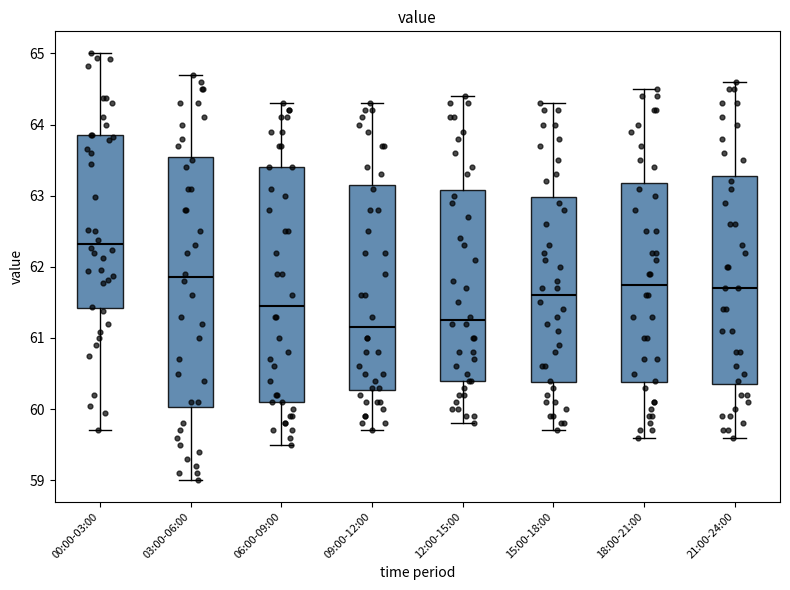

Reading left to right, transcribe this box plot: for each box, give where its median line is, the range the box spans, and where its two whiskers end, as read against the y-axis. The values are not printed on the chart, so give them approximately, as read against the axis.

00:00-03:00: median 62.3, box 61.4 to 63.9, whiskers 59.7 to 65.0
03:00-06:00: median 61.9, box 60.0 to 63.6, whiskers 59.0 to 64.7
06:00-09:00: median 61.5, box 60.1 to 63.4, whiskers 59.5 to 64.3
09:00-12:00: median 61.2, box 60.3 to 63.2, whiskers 59.7 to 64.3
12:00-15:00: median 61.3, box 60.4 to 63.1, whiskers 59.8 to 64.4
15:00-18:00: median 61.6, box 60.4 to 63.0, whiskers 59.7 to 64.3
18:00-21:00: median 61.8, box 60.4 to 63.2, whiskers 59.6 to 64.5
21:00-24:00: median 61.7, box 60.4 to 63.3, whiskers 59.6 to 64.6